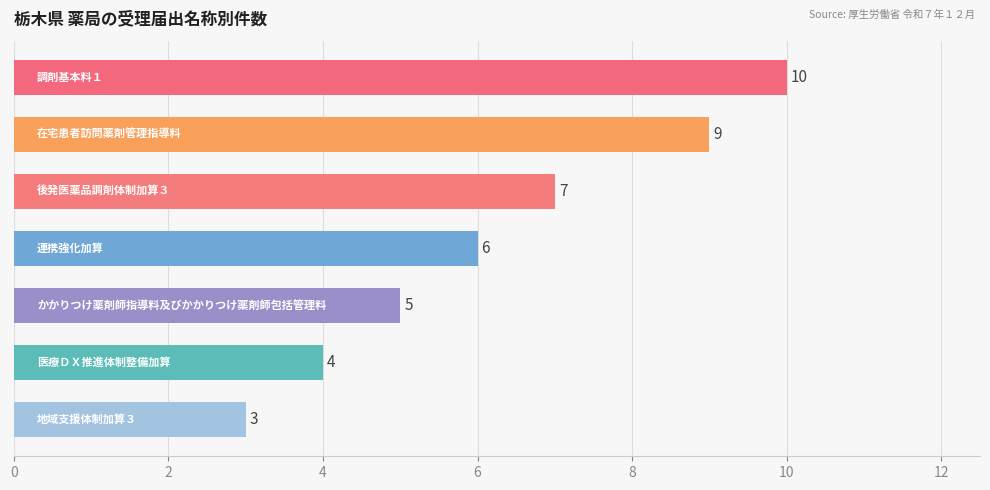

What is the value of the 3rd bar from the top?

7